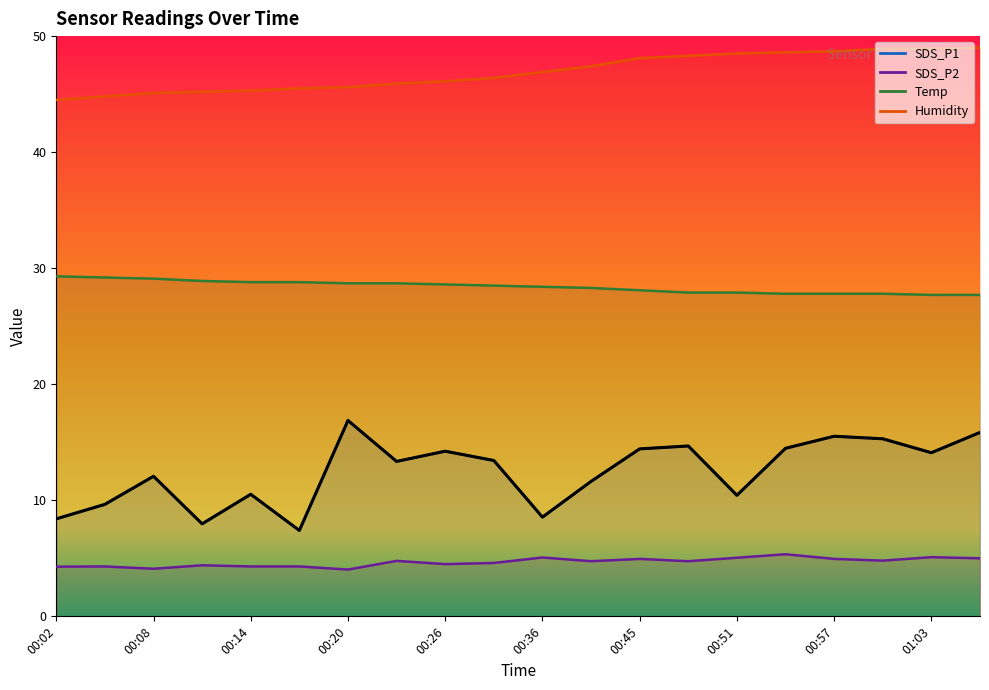

What are all the series names shown in the legend?

SDS_P1, SDS_P2, Temp, Humidity